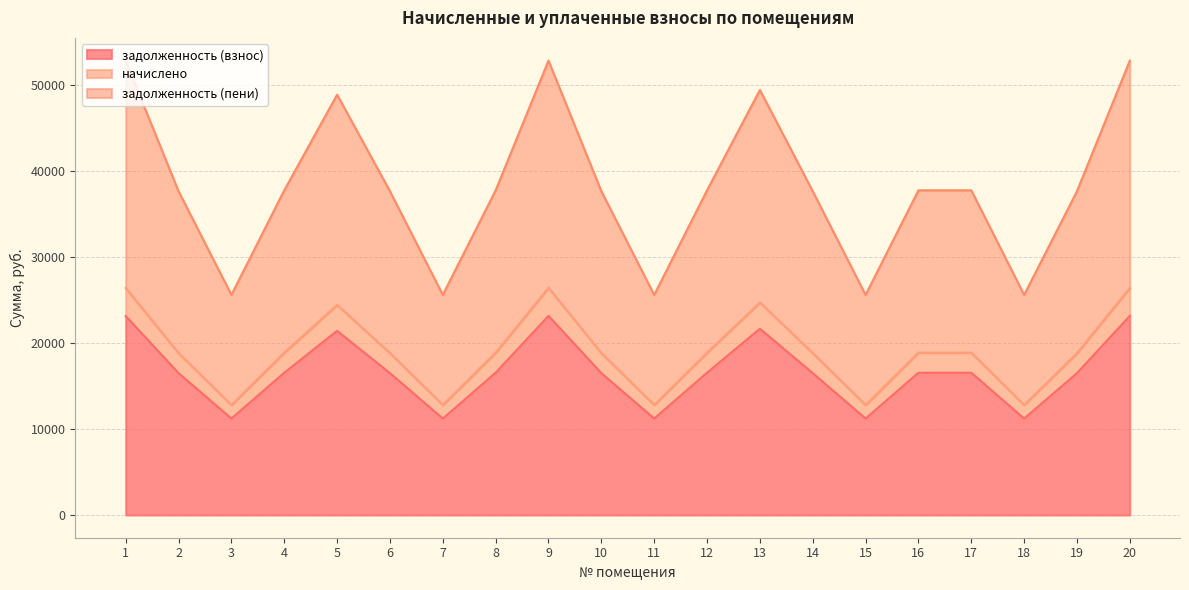

Between 4 and 18, which series saw the biggest shift?

задолженность (пени)